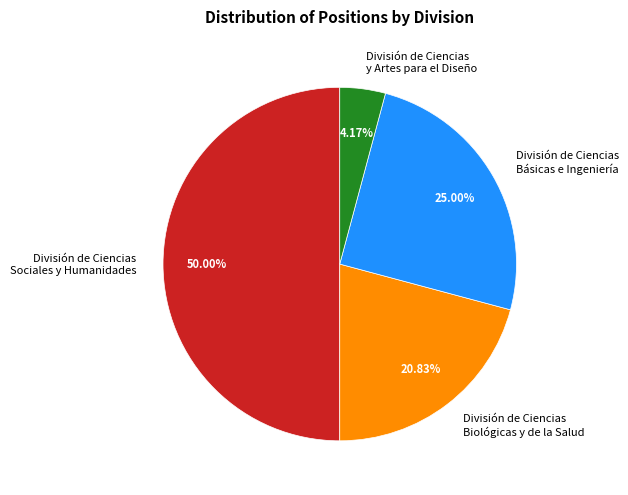

What percentage do División de Ciencias Biológicas y de la Salud and División de Ciencias Sociales y Humanidades together represent?

70.8%